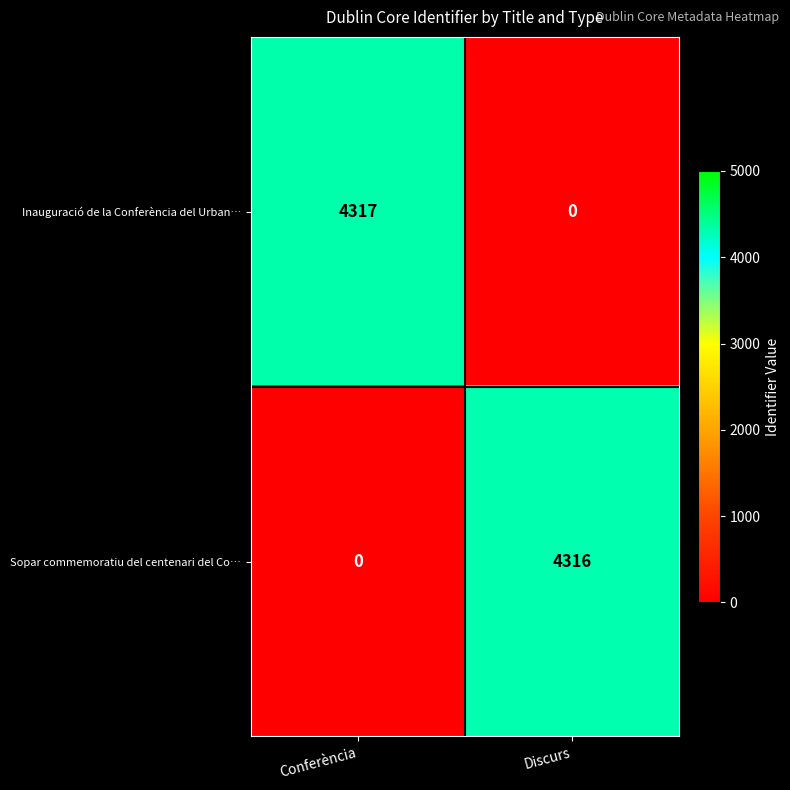

Reading left to right, extract all data points from this chart.

Inauguració de la Conferència del Urban…: Conferència=4317	Discurs=0
Sopar commemoratiu del centenari del Co…: Conferència=0	Discurs=4316